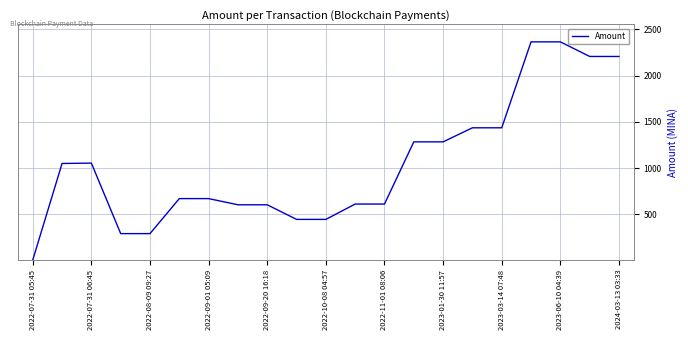

What is the maximum value shown in the chart?

2365.0